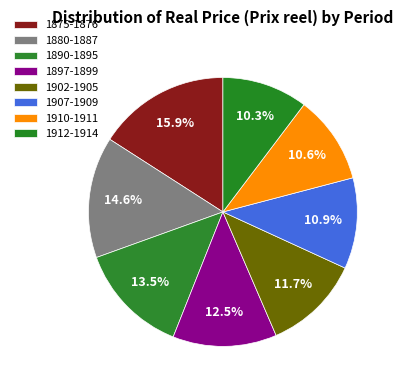

What is the smallest slice in the pie chart?

1912-1914